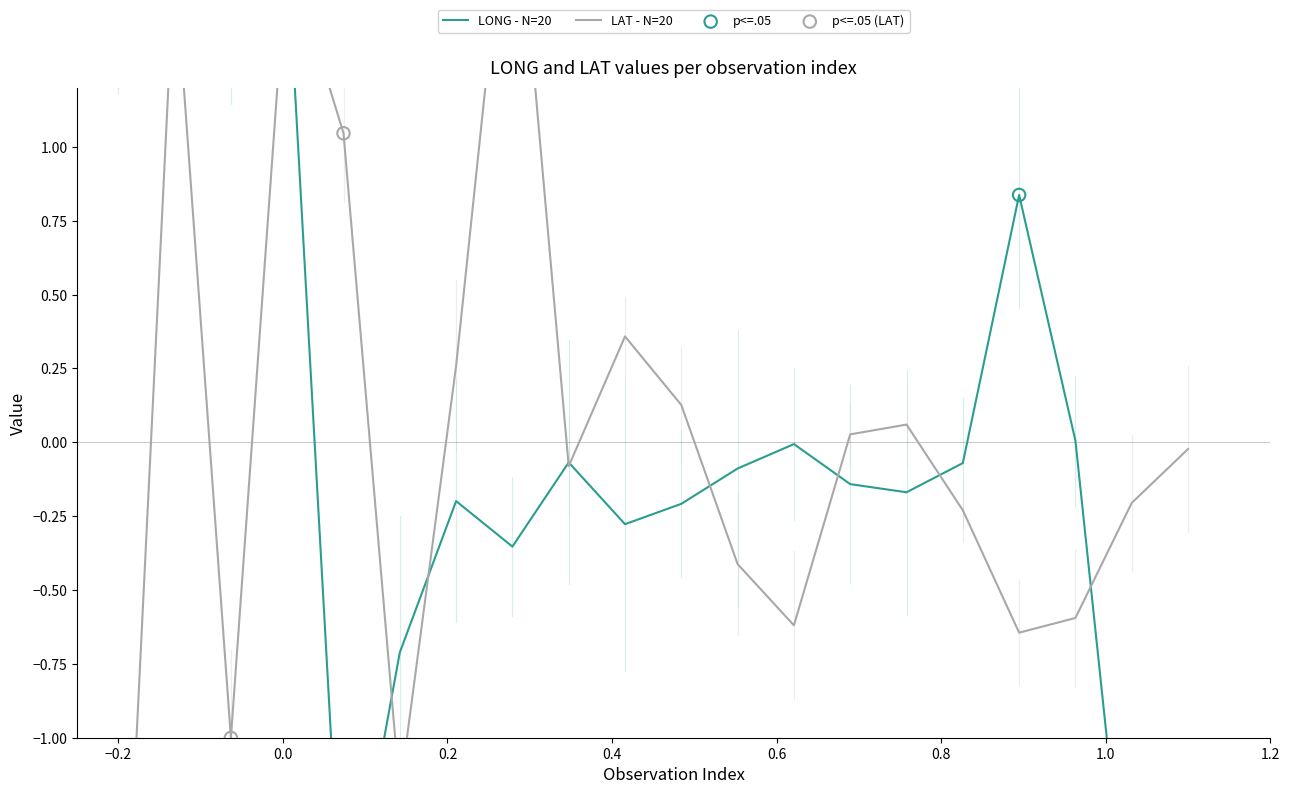

Which series has the widest spread of Y values?

LAT